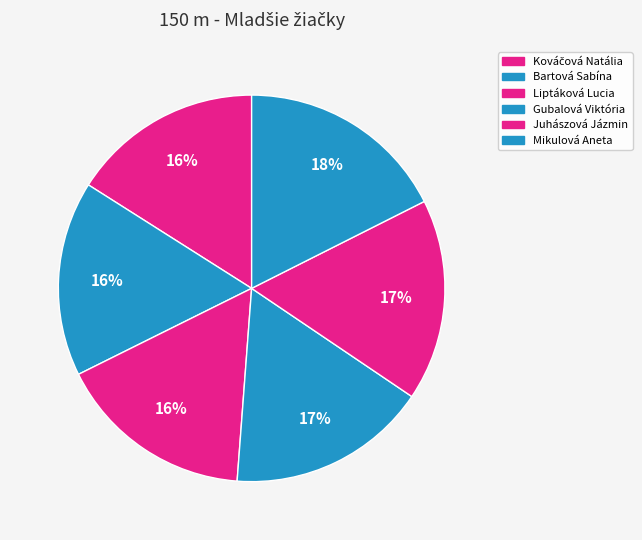

Combined, what portion of the pie is Juhászová Jázmin and Liptáková Lucia?

33.3%